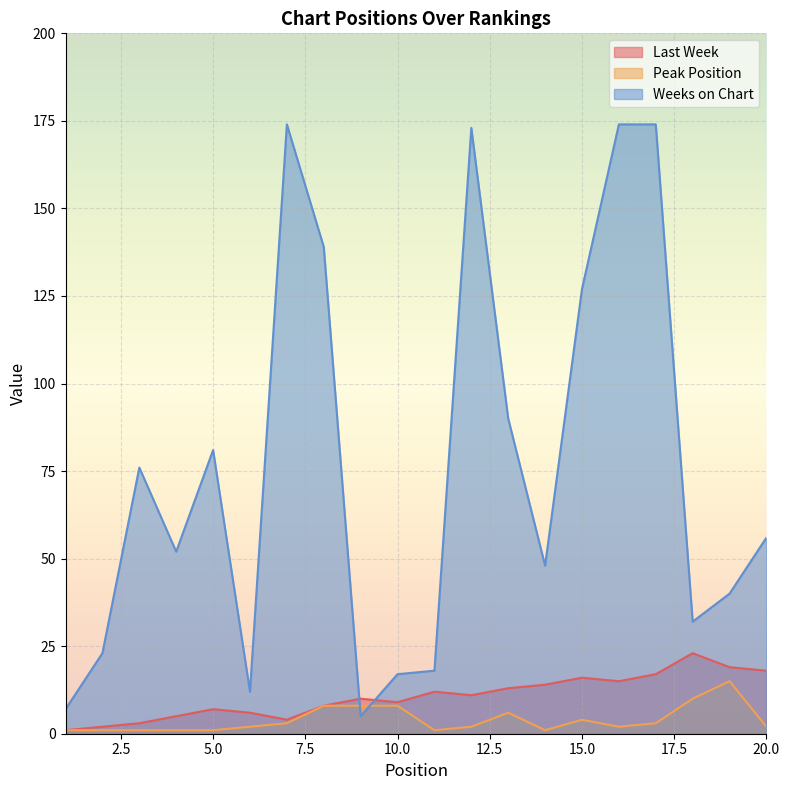

Reading right to left, transcribe all the data shown in this chart.

Last Week: 18	19	23	17	15	16	14	13	11	12	9	10	8	4	6	7	5	3	2	1
Peak Position: 2	15	10	3	2	4	1	6	2	1	8	8	8	3	2	1	1	1	1	1
Weeks on Chart: 56	40	32	174	174	127	48	90	173	18	17	5	139	174	12	81	52	76	23	7